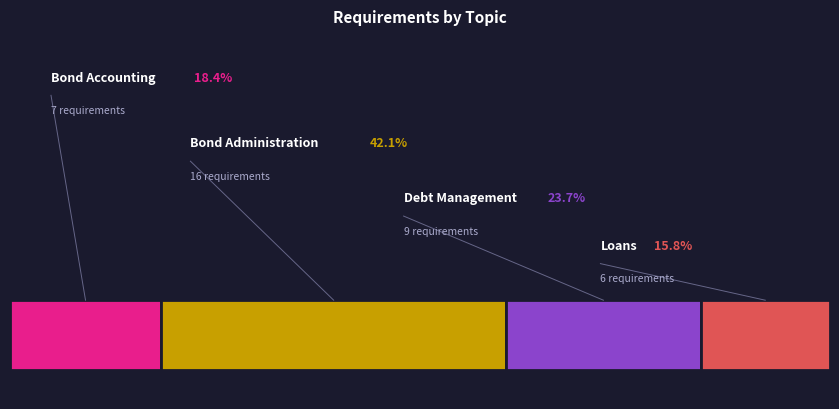

Approximately how many times larger is the value at Debt Management compared to Bond Accounting?

1.3